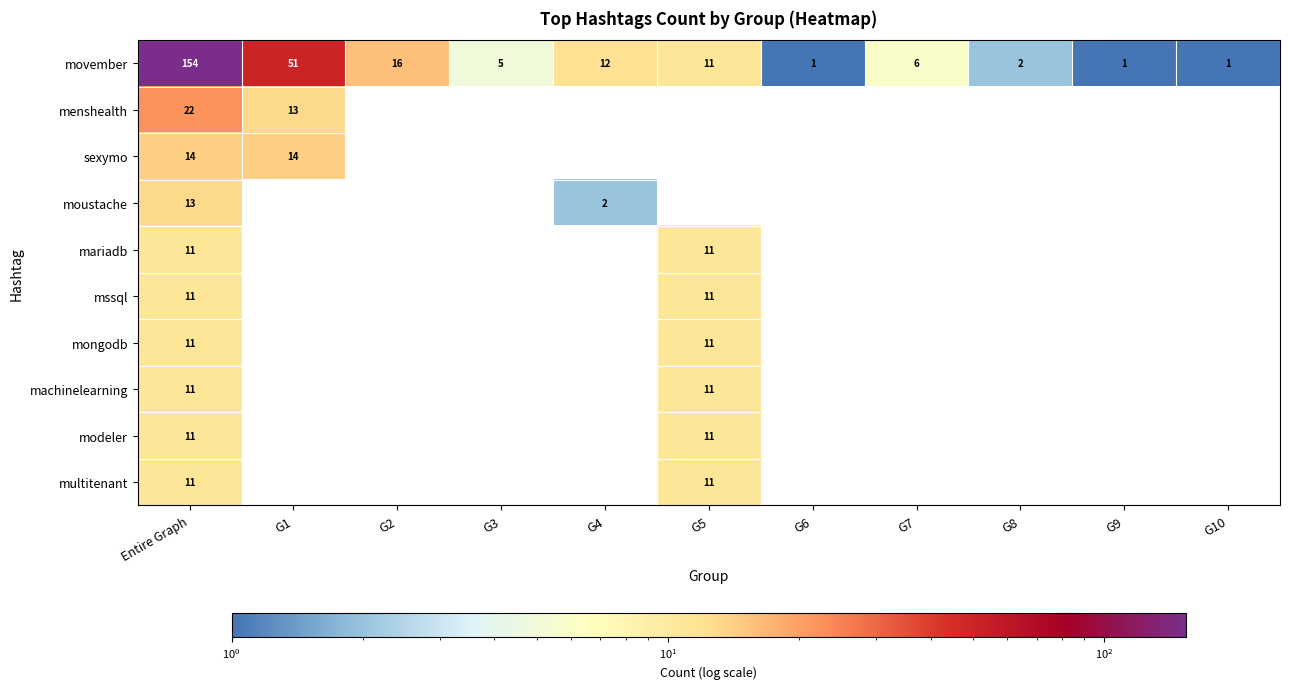

What is the approximate value of movember at G1, to the nearest 50?

50